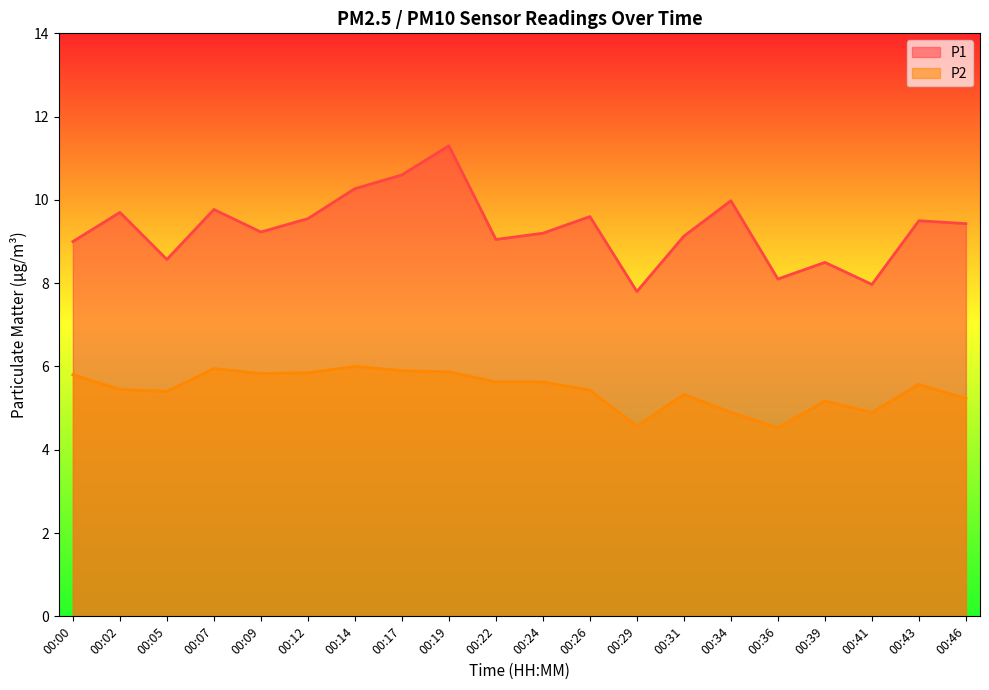

True or false: P2 has a value of 4.9 at 00:34.

True